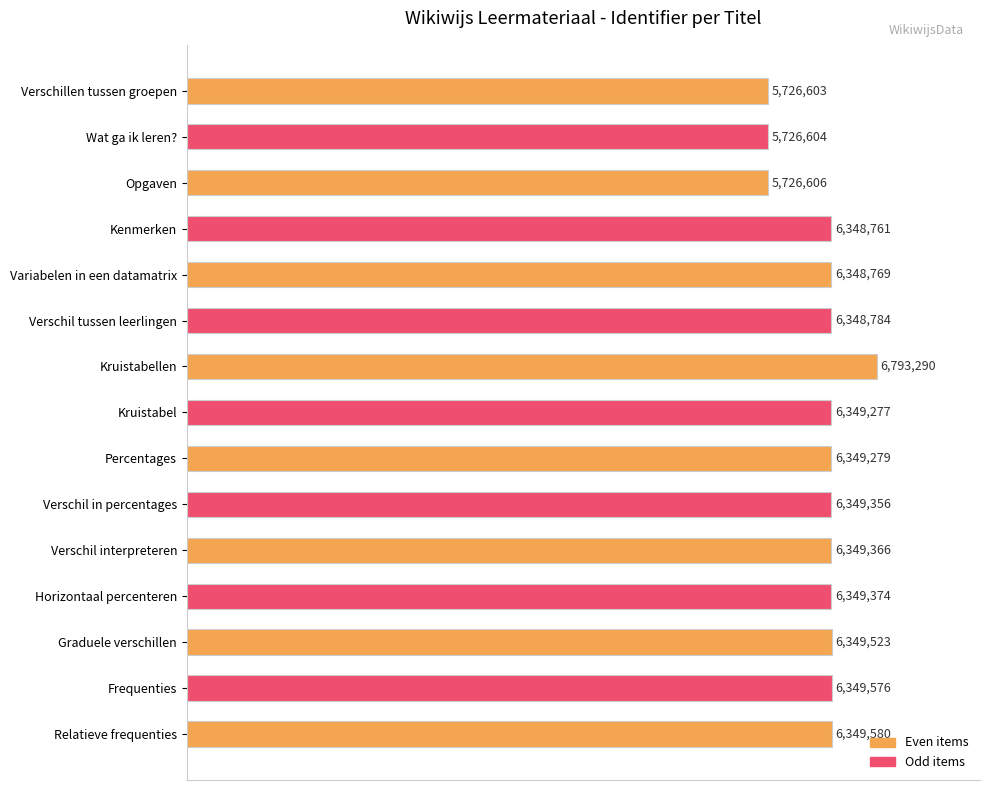

How many bars are there in total?

15